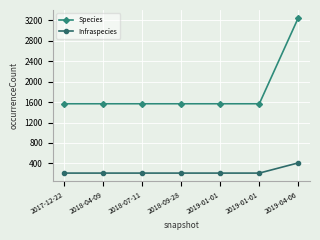

What is the label of the 1st point from the right?

2019-04-06